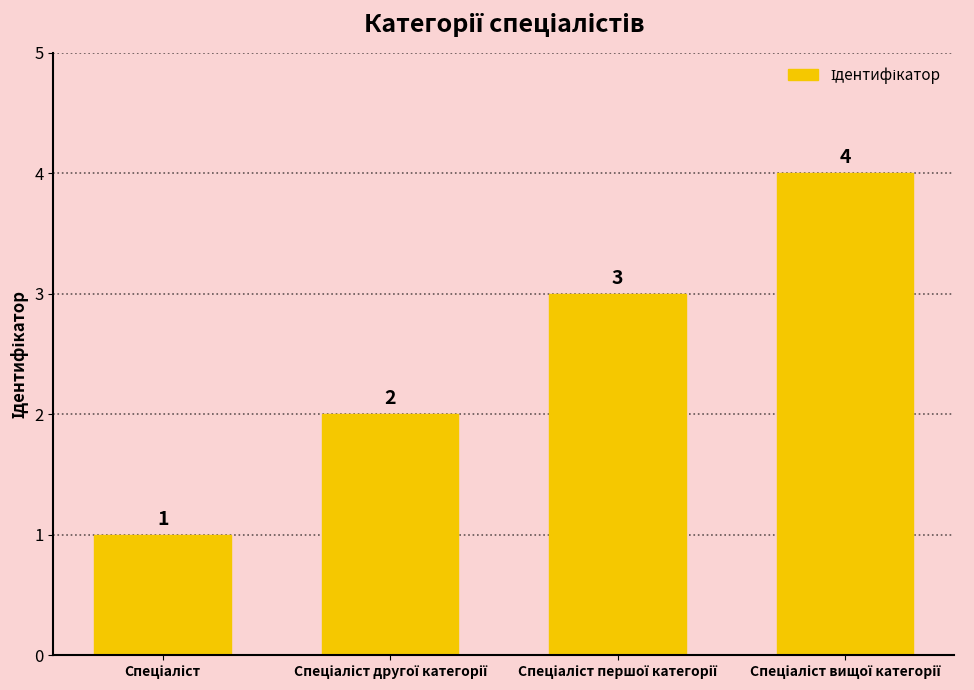

What is the greatest value displayed?

4